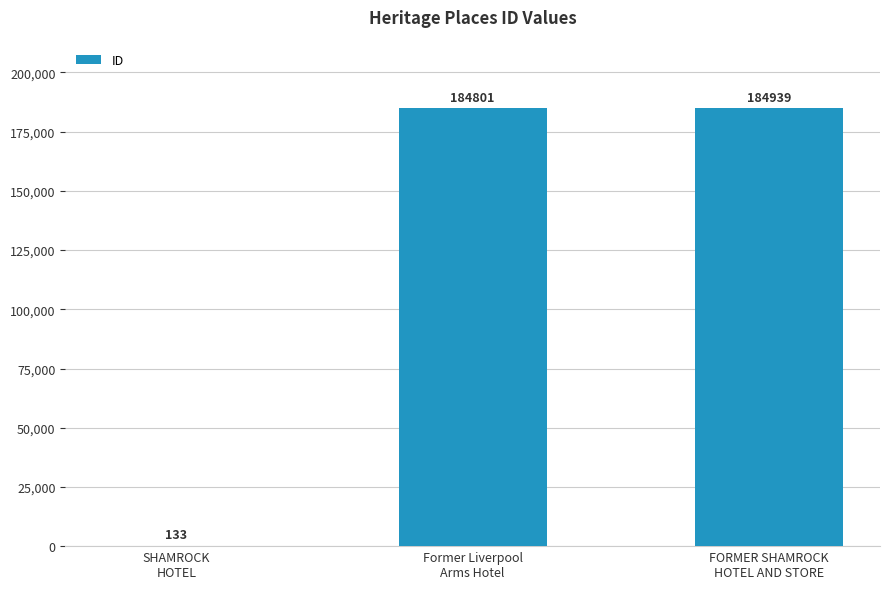

Reading right to left, transcribe all the data shown in this chart.

FORMER SHAMROCK
HOTEL AND STORE=184939	Former Liverpool
Arms Hotel=184801	SHAMROCK
HOTEL=133